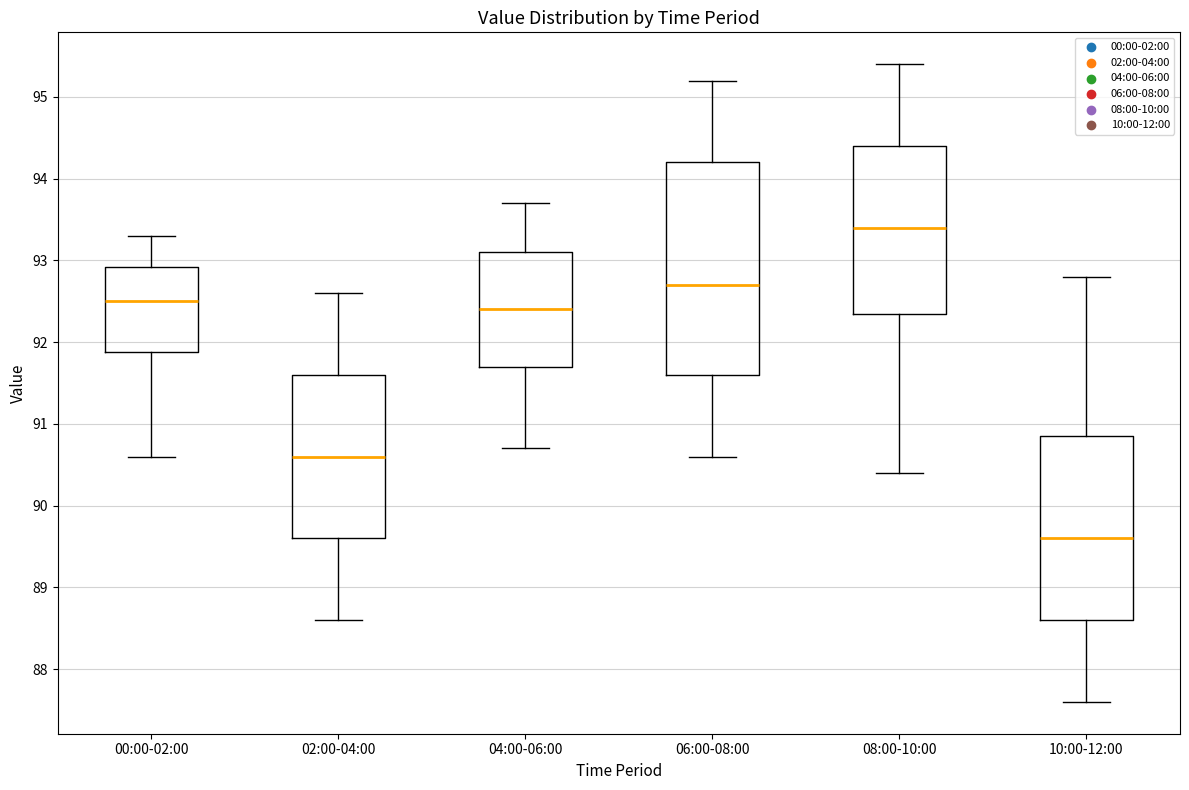

Comparing the boxes themselves (not the whiskers), which one is the tallest?

06:00-08:00